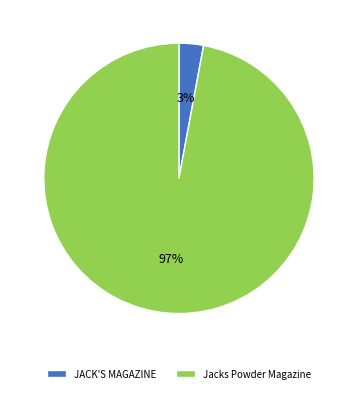

Which category has the biggest portion of the pie?

Jacks Powder Magazine